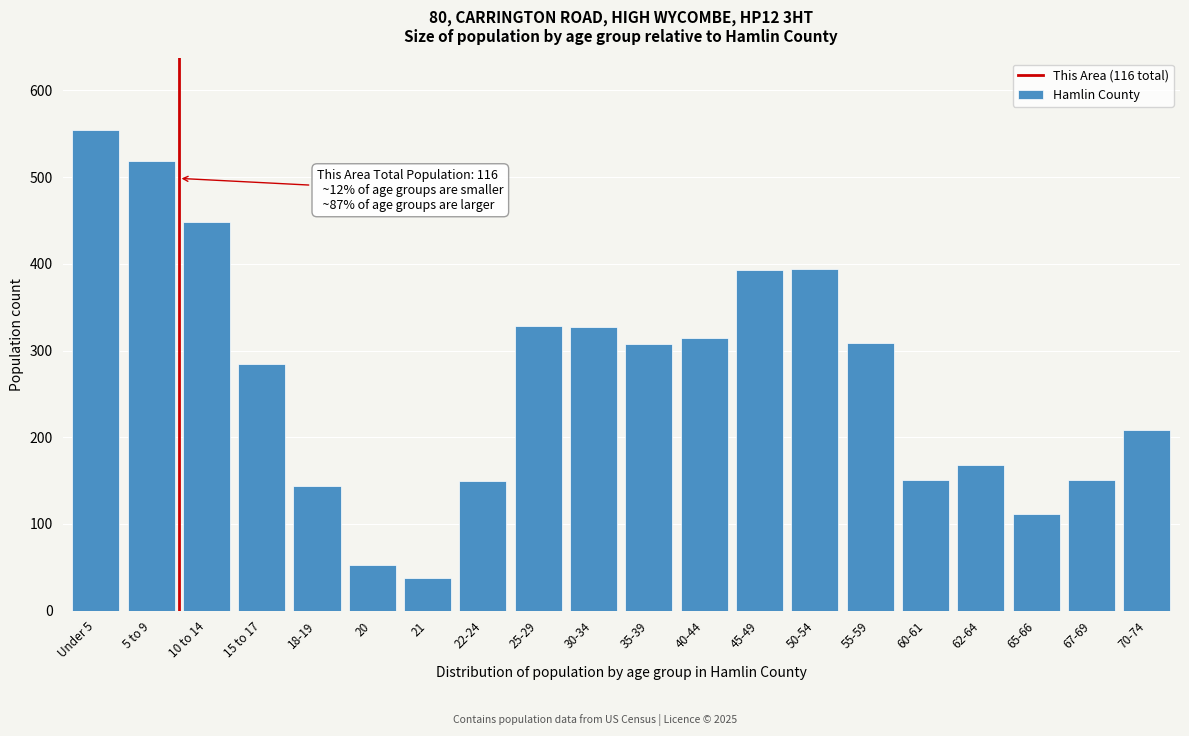

At which category does the chart reach its peak across all series?

Under 5